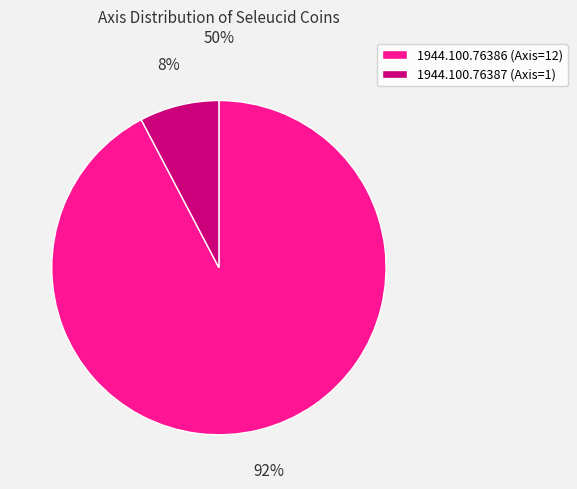

The 1944.100.76386 slice represents 99% of the pie. True or false?

False